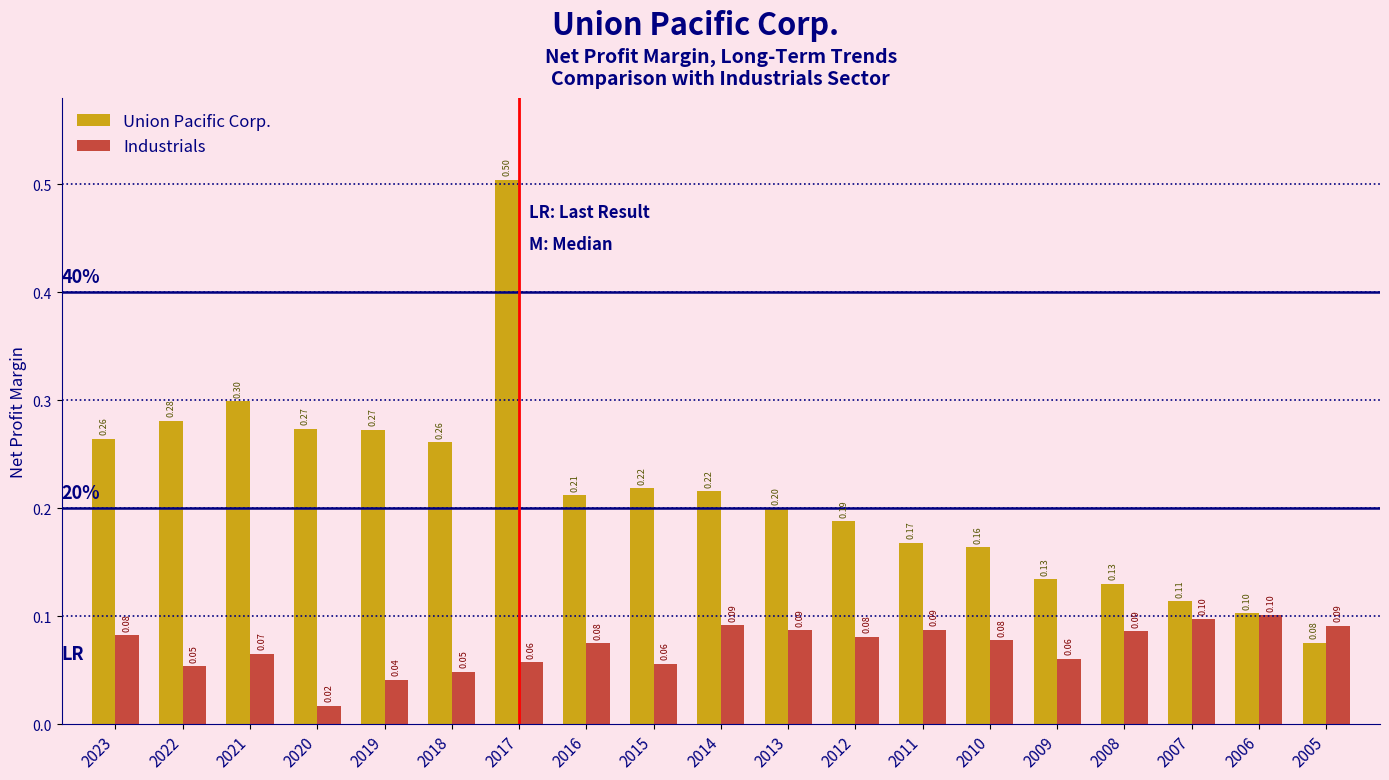

At which category is the sum across all series the highest?

2017